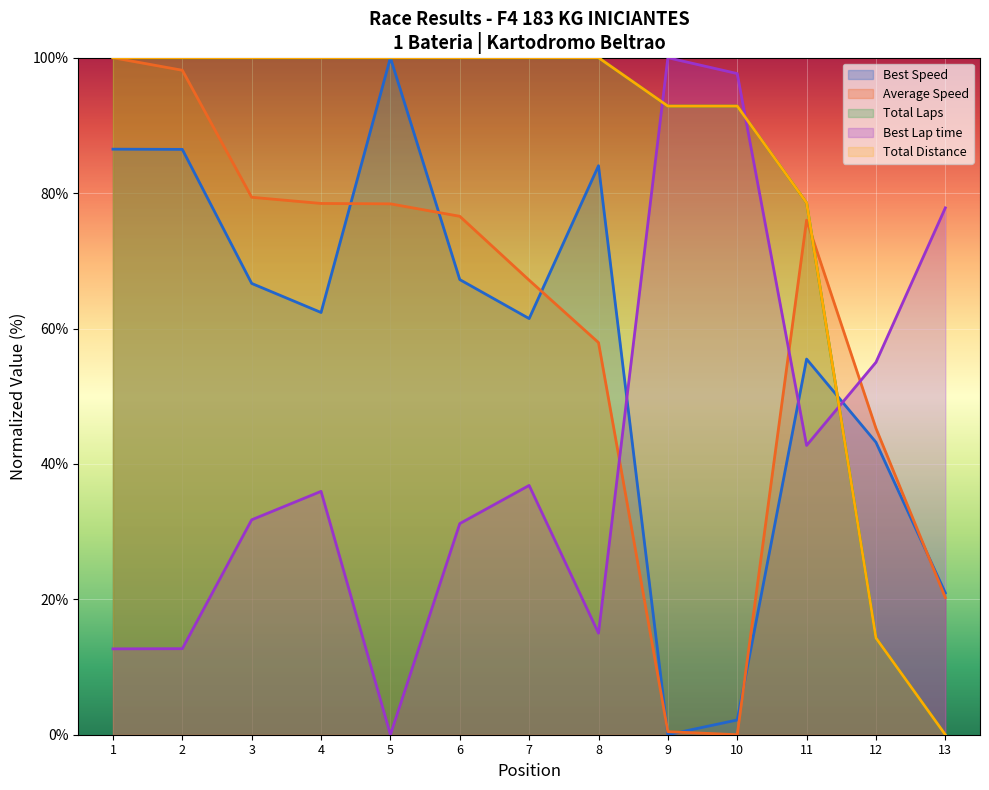

What is the maximum value shown in the chart?

100.0